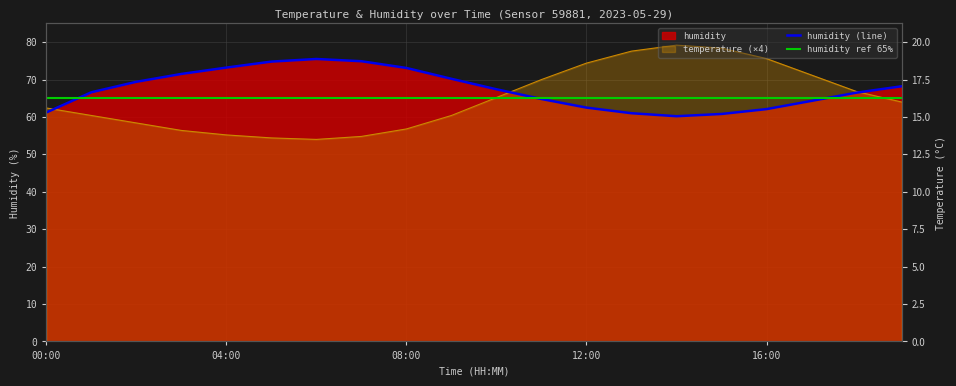

Which has a higher value, 12:00 or 9?

12:00